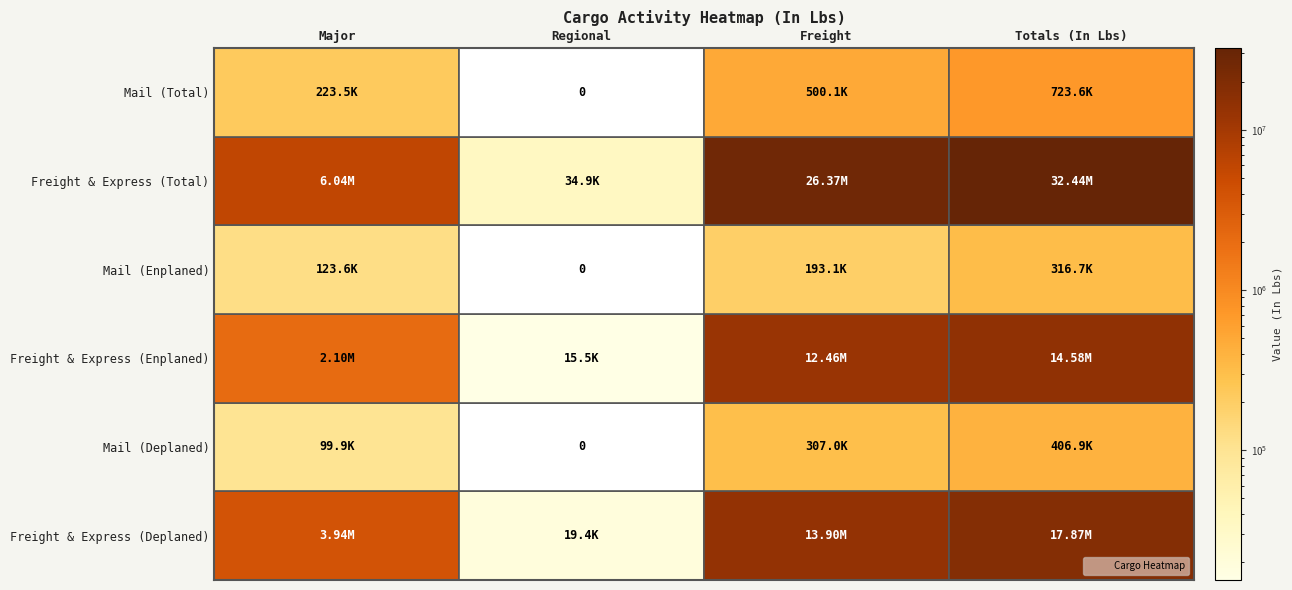

What value does the Freight & Express (Deplaned) series have at Freight & Express (Deplaned)?

3944510.0